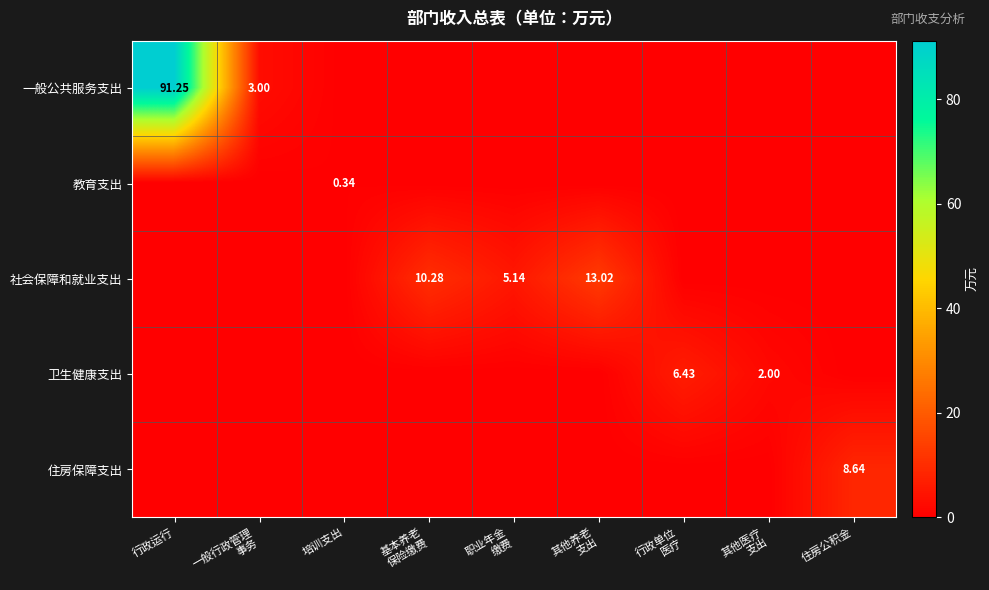

At which category is the sum across all series the highest?

行政运行